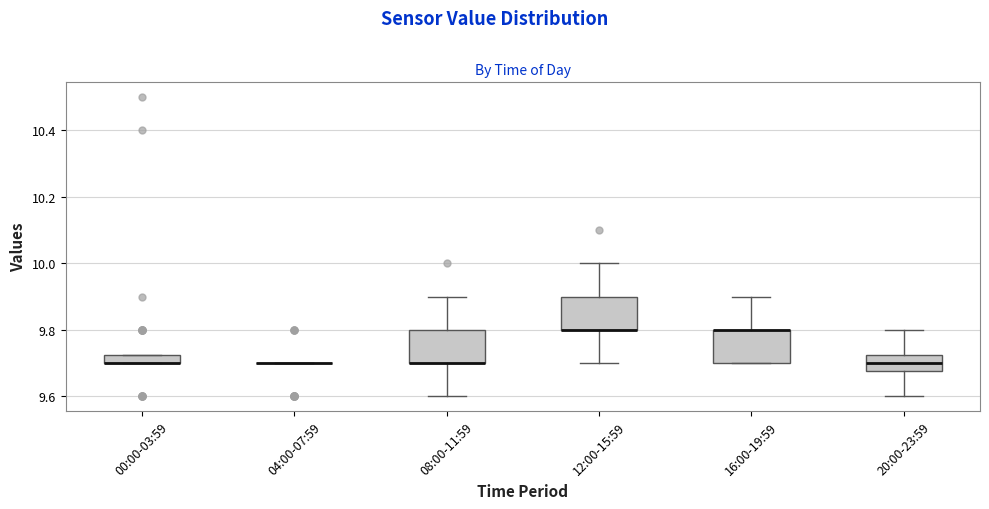

Where is the upper edge of the box for 00:00-03:59 on the y-axis? The values are not printed on the chart, so give them approximately, as read against the axis.

9.72